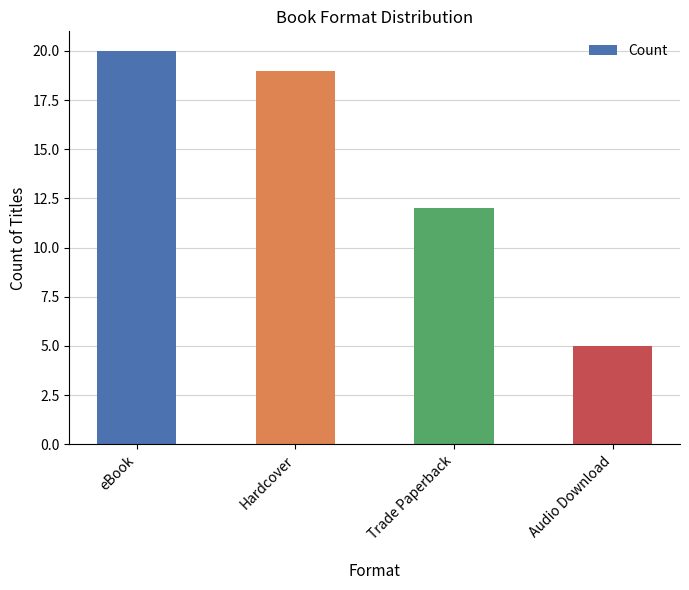

List the labels in order of value, smallest first.

Audio Download, Trade Paperback, Hardcover, eBook